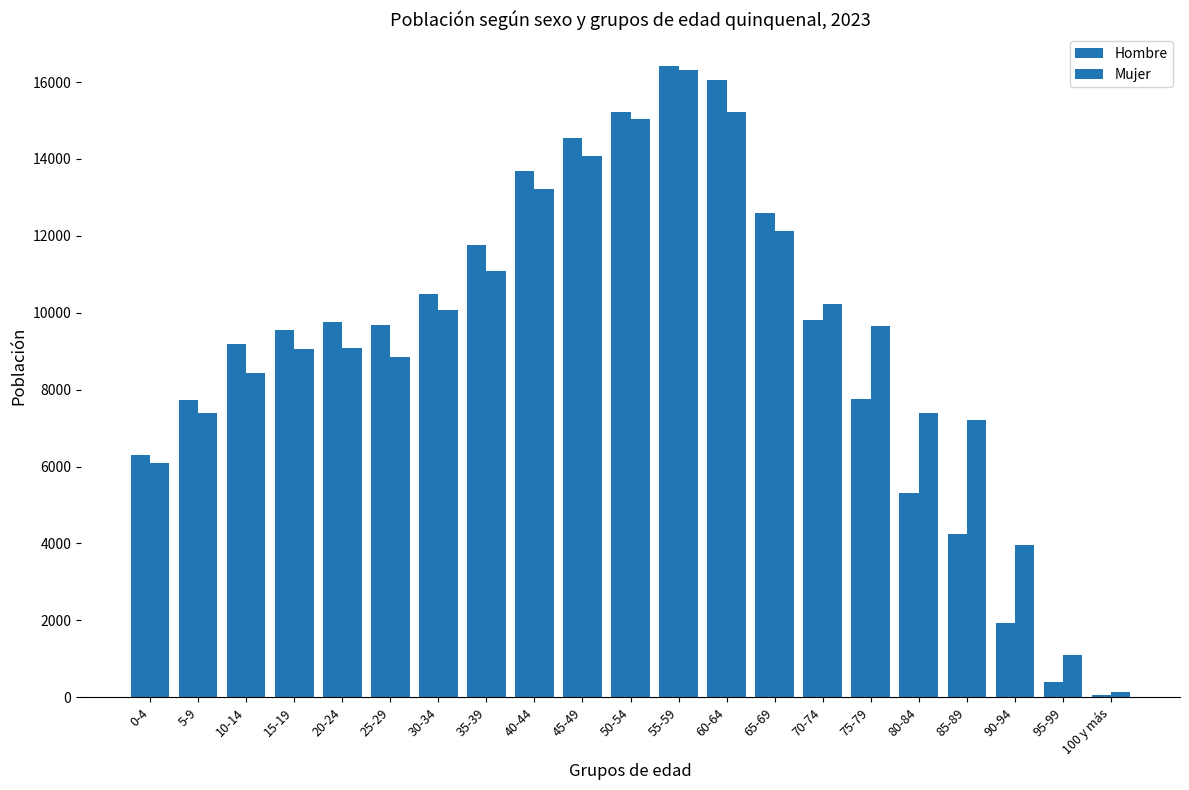

At which category is the sum across all series the highest?

55-59